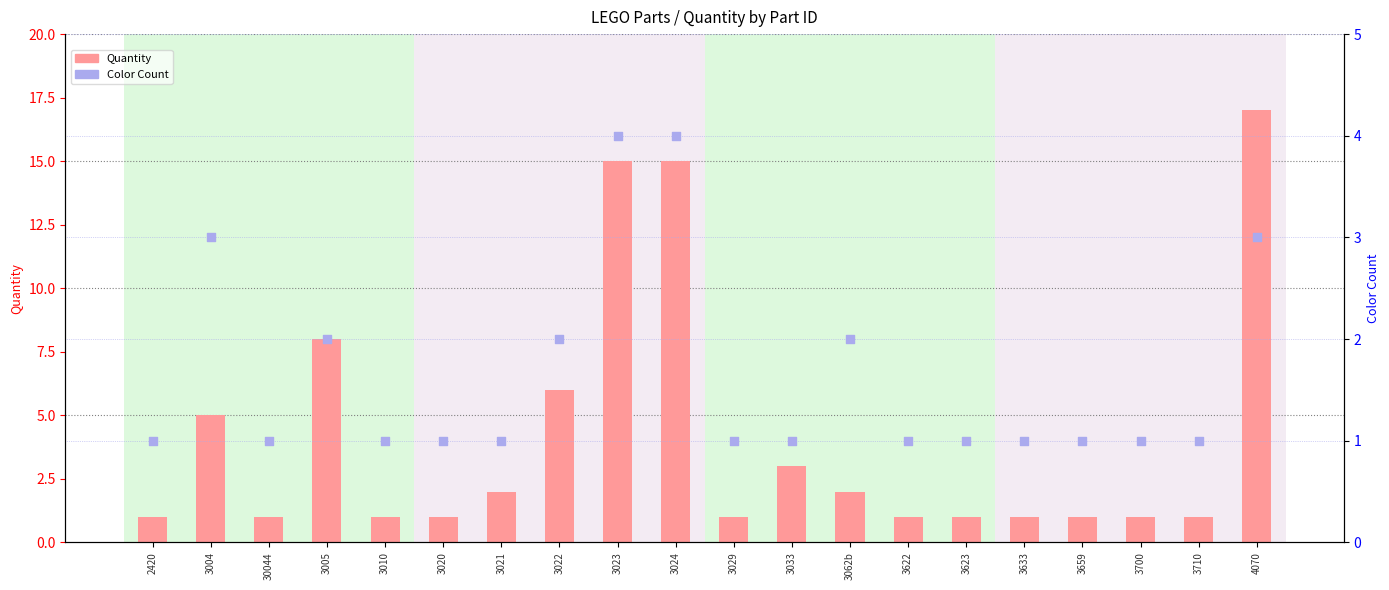

At how many categories does at least one series exceed 15?

1